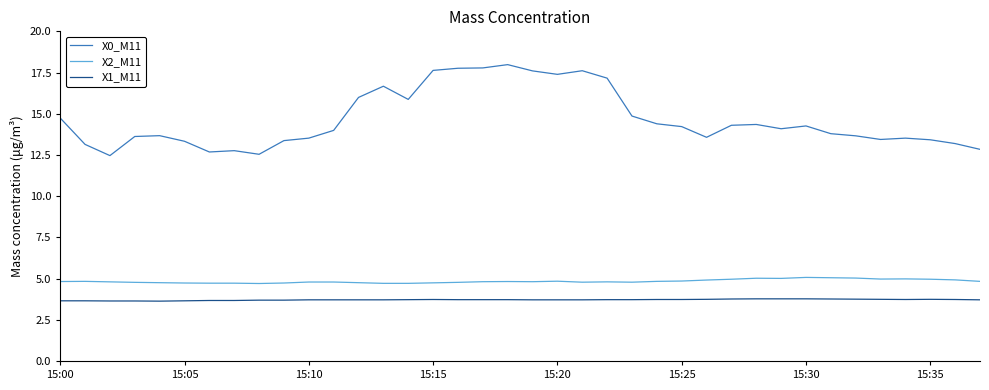

List the series in order of their peak value, highest first.

X0_M11, X2_M11, X1_M11